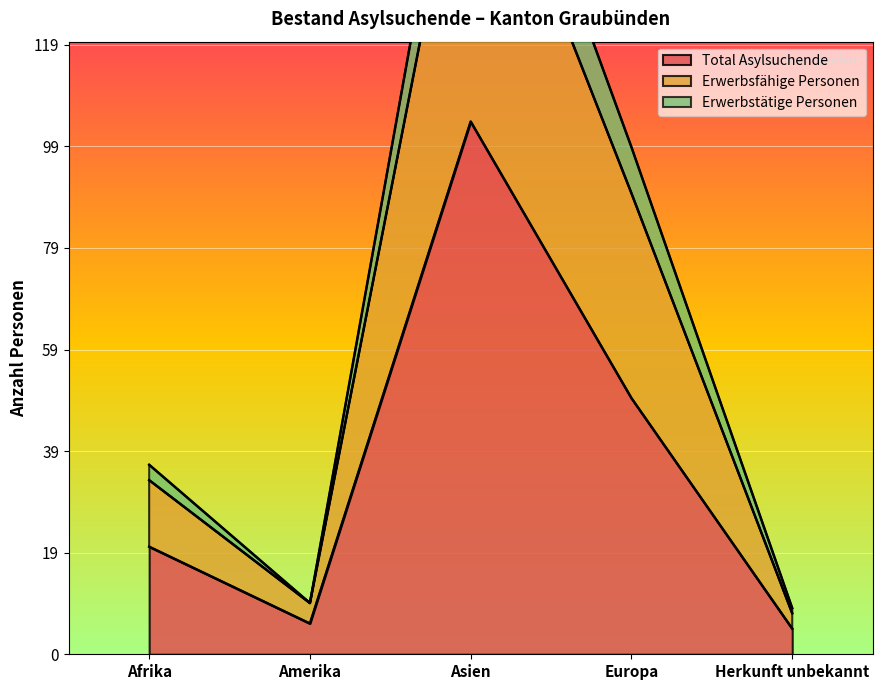

True or false: Total Asylsuchende and Erwerbstätige Personen cross at least once.

False